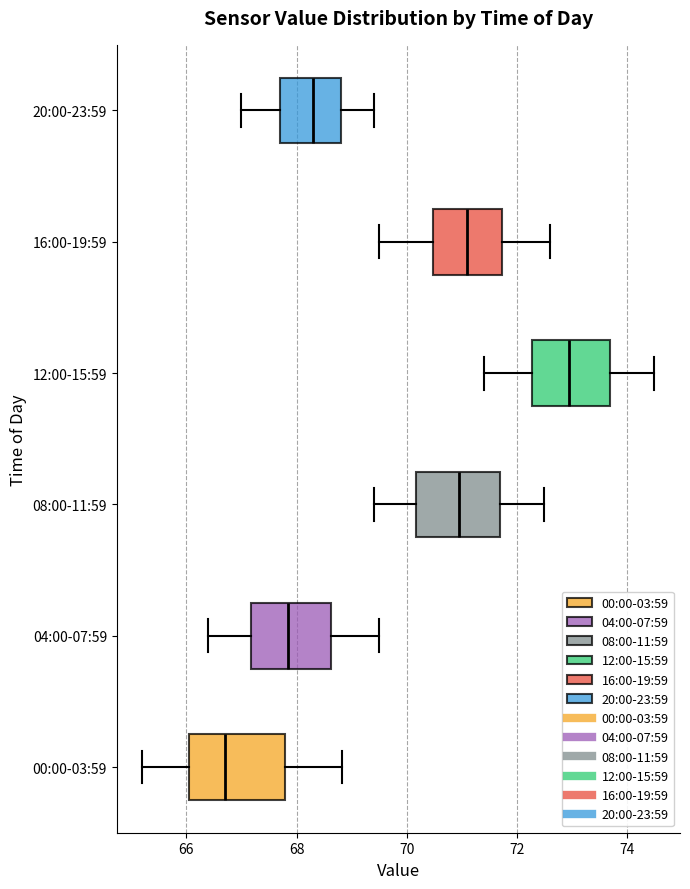

Where is the left edge of the box for 04:00-07:59 on the x-axis? The values are not printed on the chart, so give them approximately, as read against the axis.

67.2